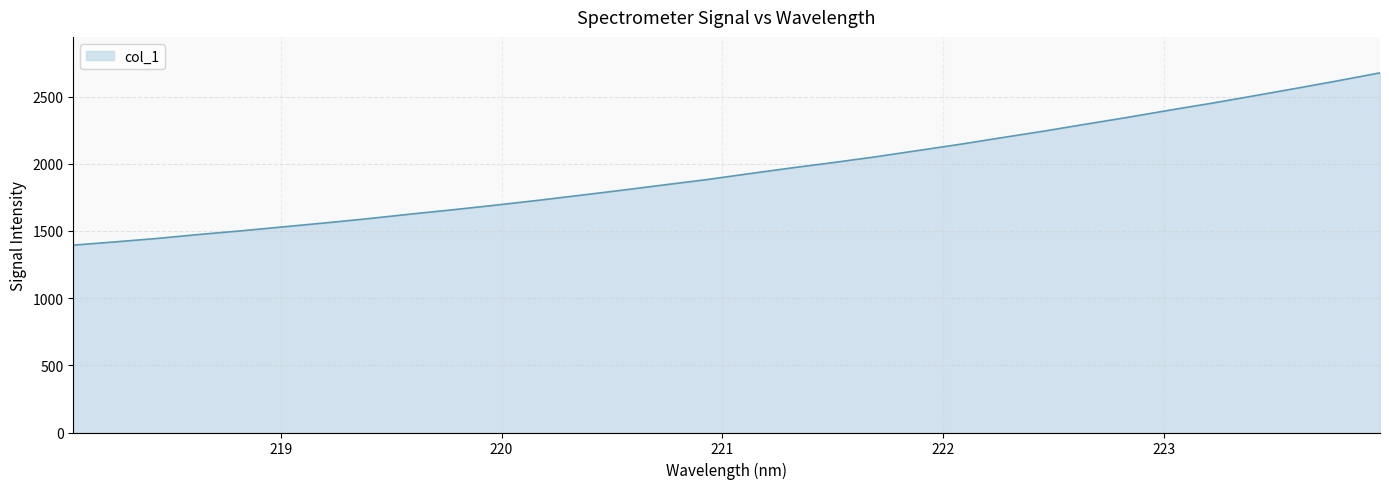

Reading right to left, extract all data points from this chart.

2676.5	2617.4	2560.7	2505.0	2450.3	2398.7	2344.9	2293.8	2241.8	2193.1	2143.4	2097.0	2050.6	2007.9	1967.7	1924.9	1881.3	1842.3	1802.7	1764.7	1727.0	1691.6	1657.6	1625.5	1591.8	1560.6	1531.1	1501.4	1474.2	1444.5	1418.8	1394.3